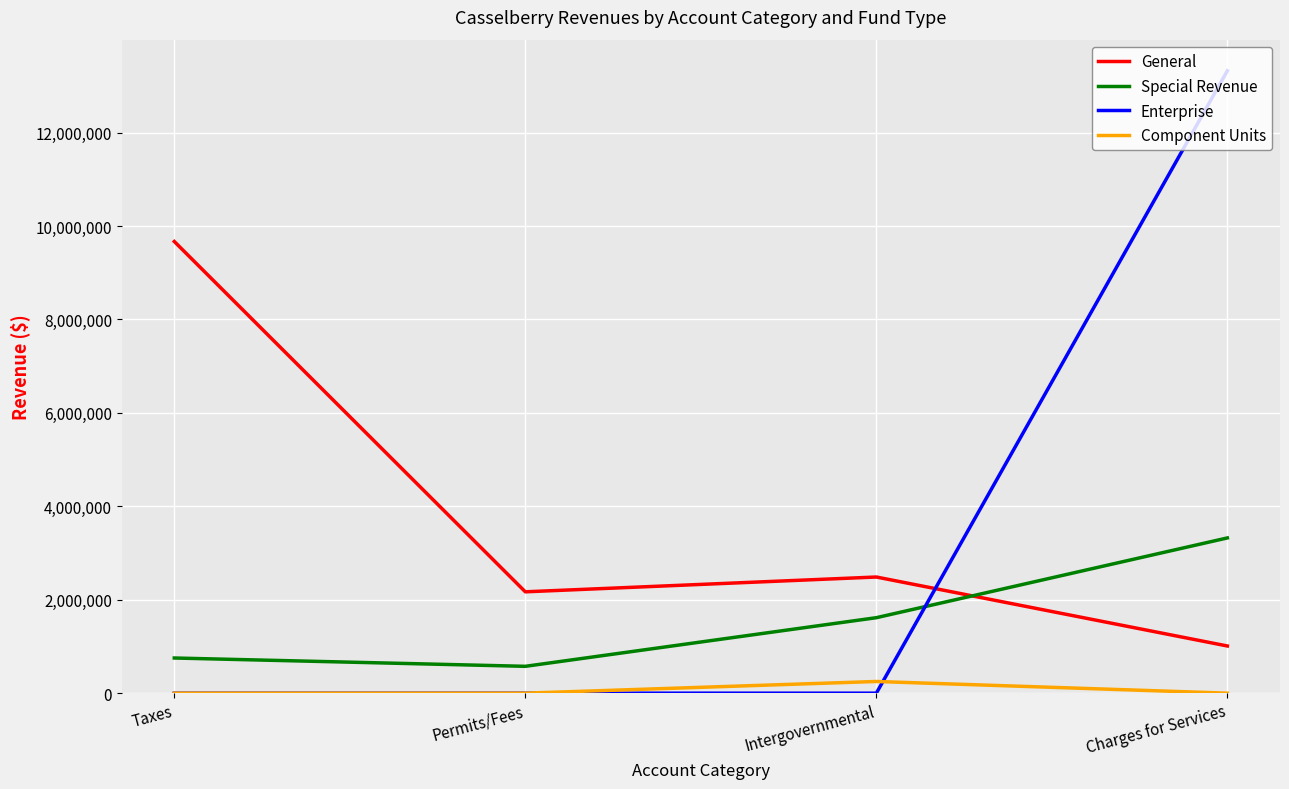

Where is the first local minimum for Special Revenue?

Permits/Fees